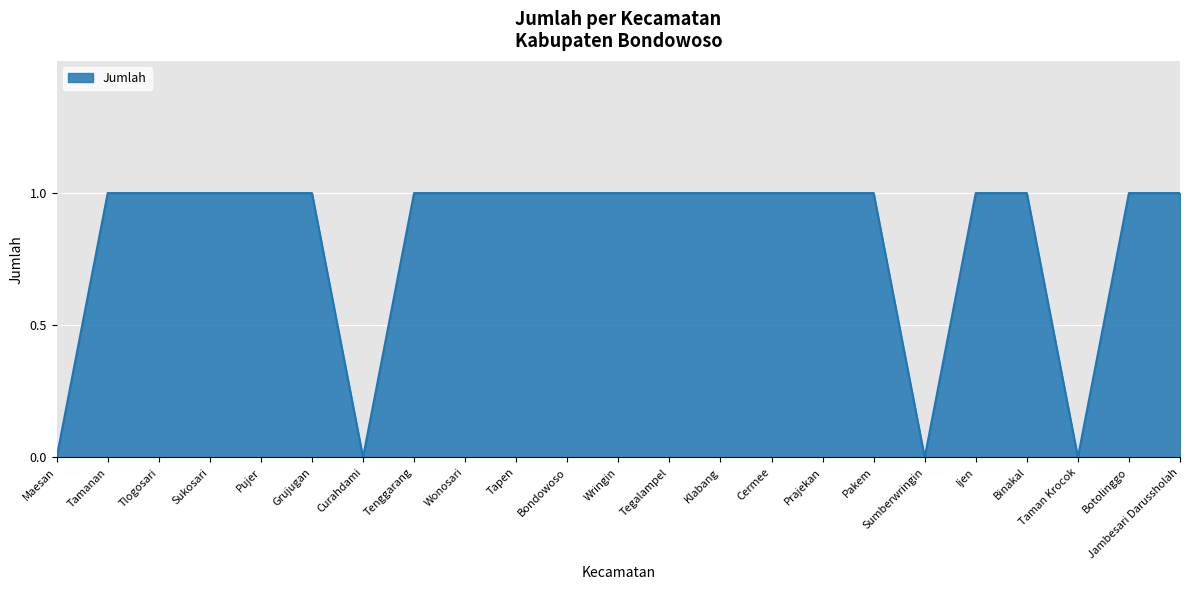

Approximately how many times larger is the value at Sukosari compared to Wonosari?

1.0